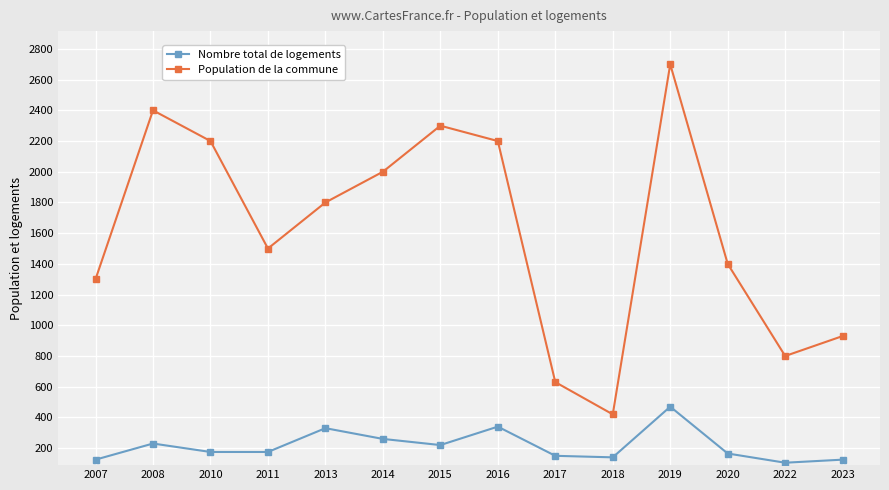

The Population de la commune series shows 393 at 2007. True or false?

False